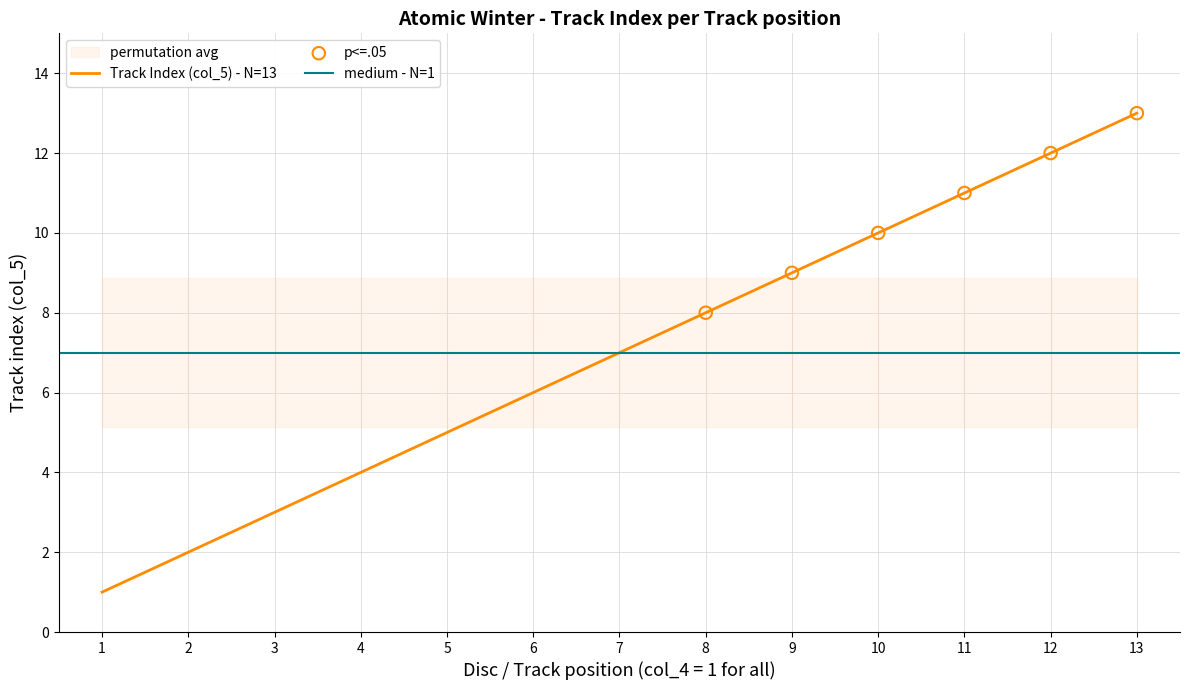

What is the change in value from 8 to 12?

+4